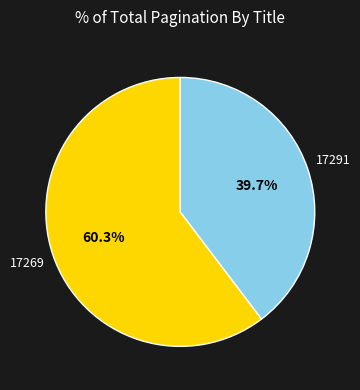

Is there a majority slice in this chart?

Yes